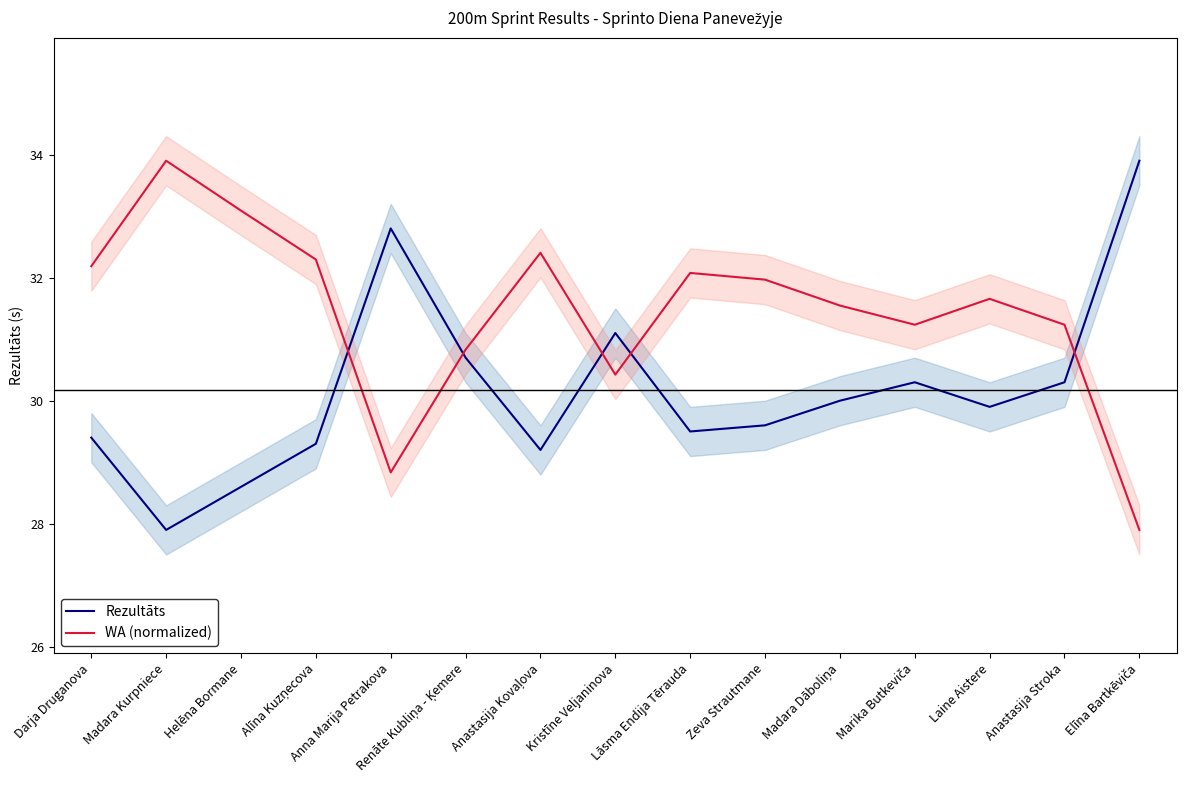

True or false: WA (normalized) and Rezultāts intersect in this chart.

True